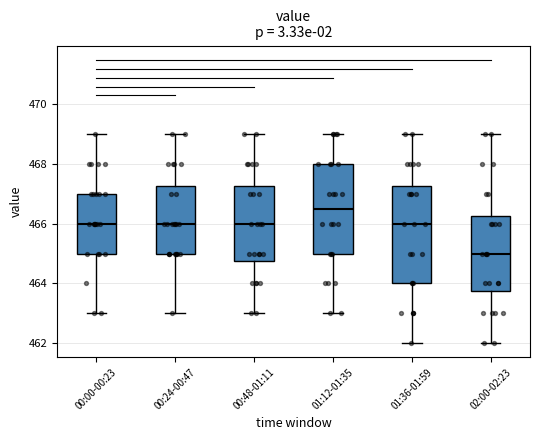

Reading left to right, transcribe this box plot: for each box, give where its median line is, the range the box spans, and where its two whiskers end, as read against the y-axis. The values are not printed on the chart, so give them approximately, as read against the axis.

00:00-00:23: median 466.0, box 465.0 to 467.0, whiskers 463.0 to 469.0
00:24-00:47: median 466.0, box 465.0 to 467.2, whiskers 463.0 to 469.0
00:48-01:11: median 466.0, box 464.8 to 467.2, whiskers 463.0 to 469.0
01:12-01:35: median 466.6, box 465.0 to 468.0, whiskers 463.0 to 469.0
01:36-01:59: median 466.0, box 464.0 to 467.2, whiskers 462.0 to 469.0
02:00-02:23: median 465.0, box 463.8 to 466.2, whiskers 462.0 to 469.0